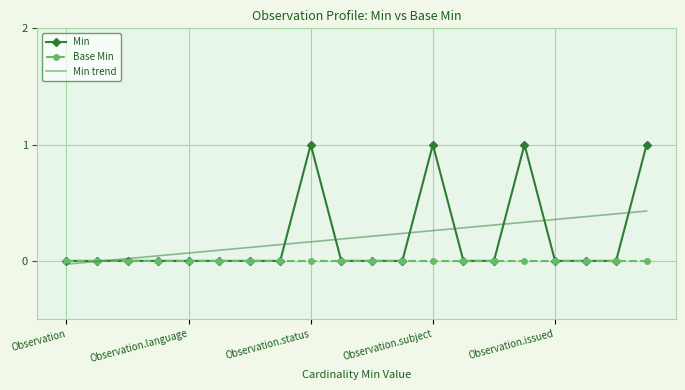

True or false: Min and Min trend intersect in this chart.

True